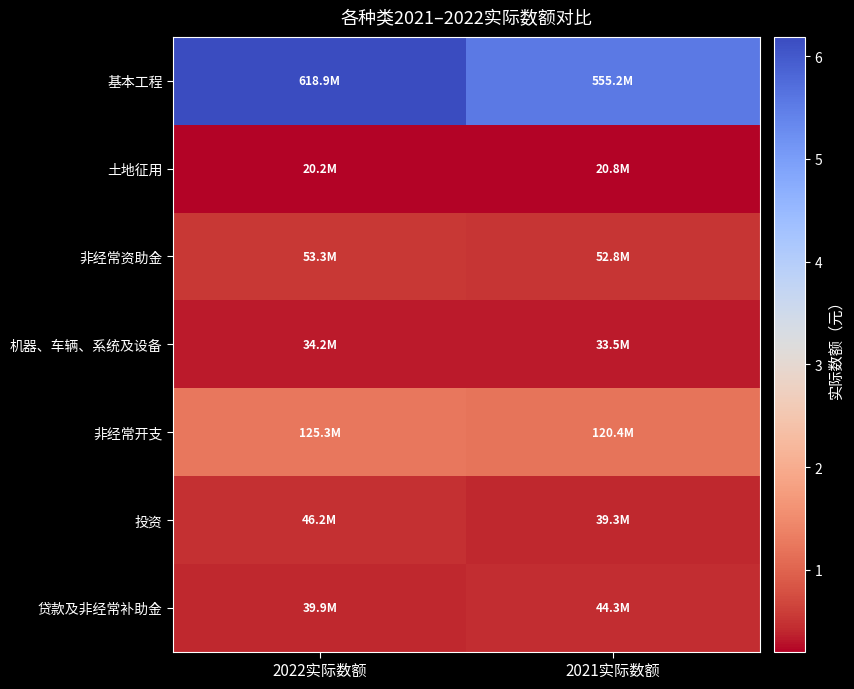

Reading left to right, list all the values displayed in this chart.

基本工程: 2022实际数额=618927488	2021实际数额=555198307
土地征用: 2022实际数额=20228518	2021实际数额=20833140
非经常资助金: 2022实际数额=53330095	2021实际数额=52838479
机器、车辆、系统及设备: 2022实际数额=34165664	2021实际数额=33452756
非经常开支: 2022实际数额=125340315	2021实际数额=120361952
投资: 2022实际数额=46173363	2021实际数额=39332395
贷款及非经常补助金: 2022实际数额=39936609	2021实际数额=44272281